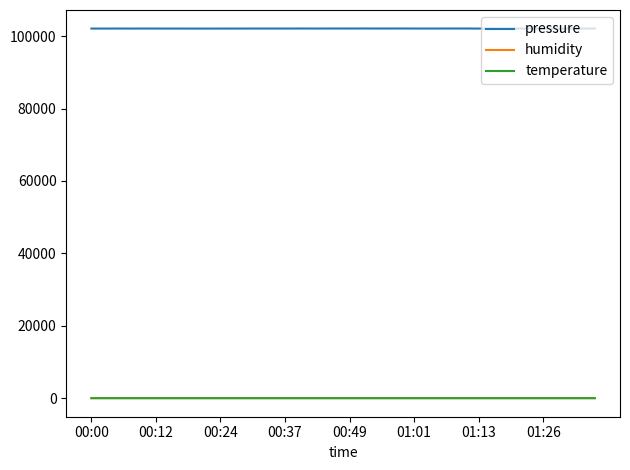

True or false: pressure and temperature cross at least once.

False